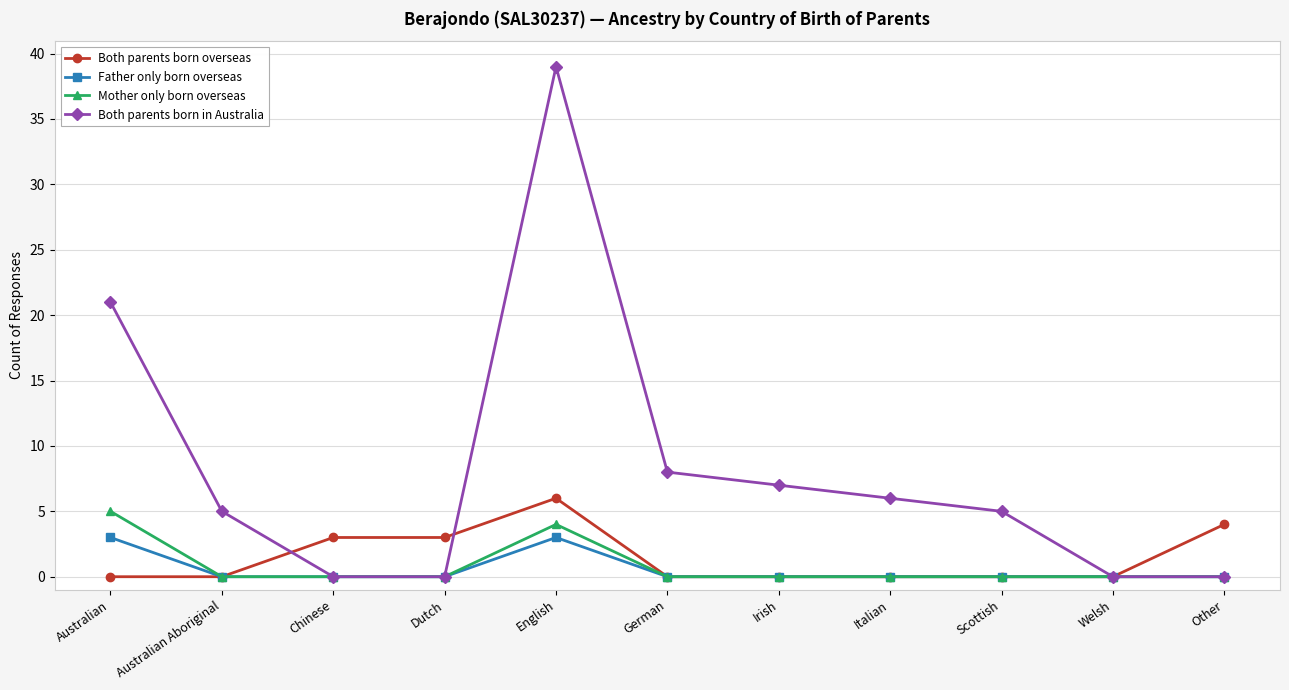

List the series in order of their peak value, lowest first.

Father only born overseas, Mother only born overseas, Both parents born overseas, Both parents born in Australia